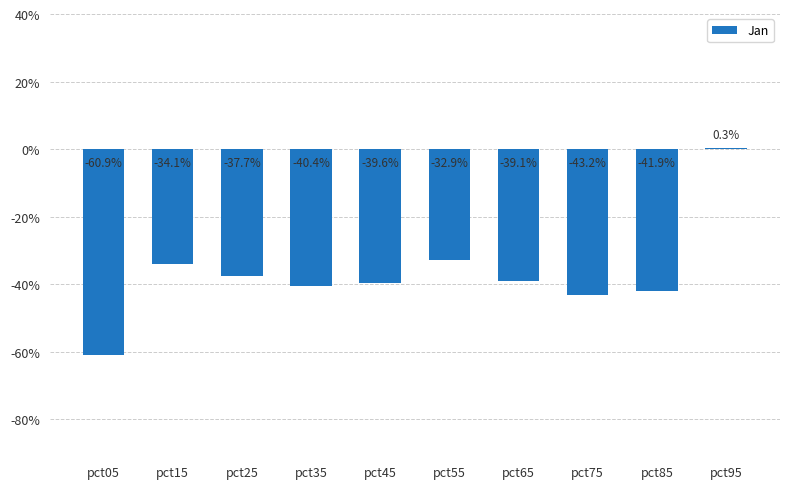

Rank the categories by value from lowest to highest.

pct05, pct75, pct85, pct35, pct45, pct65, pct25, pct15, pct55, pct95